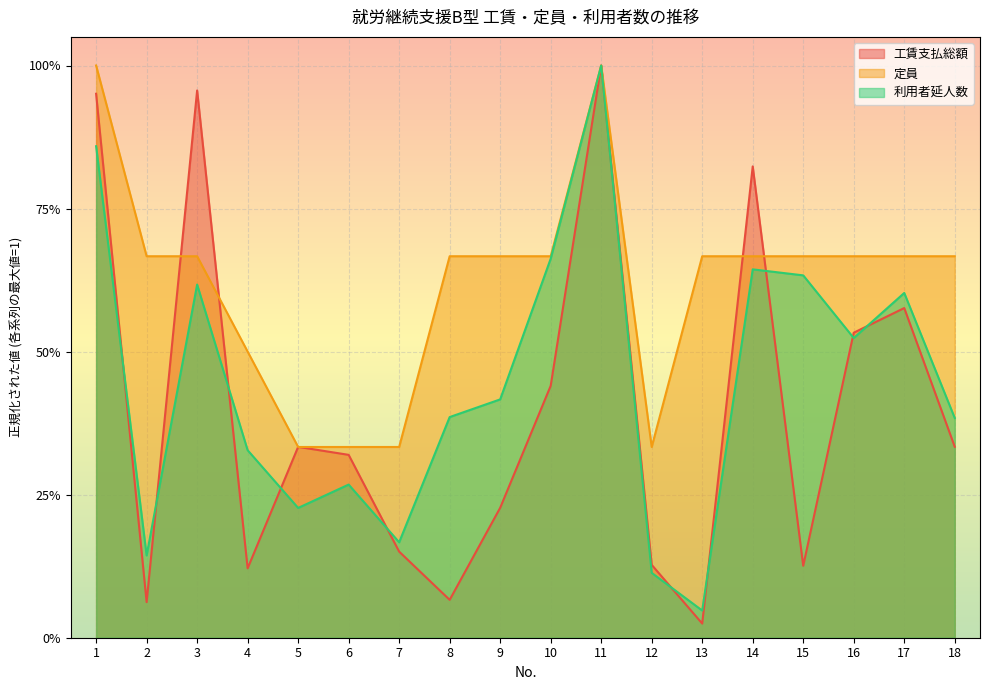

What is the difference between the second highest and second lowest values in the 定員 series?

0.7